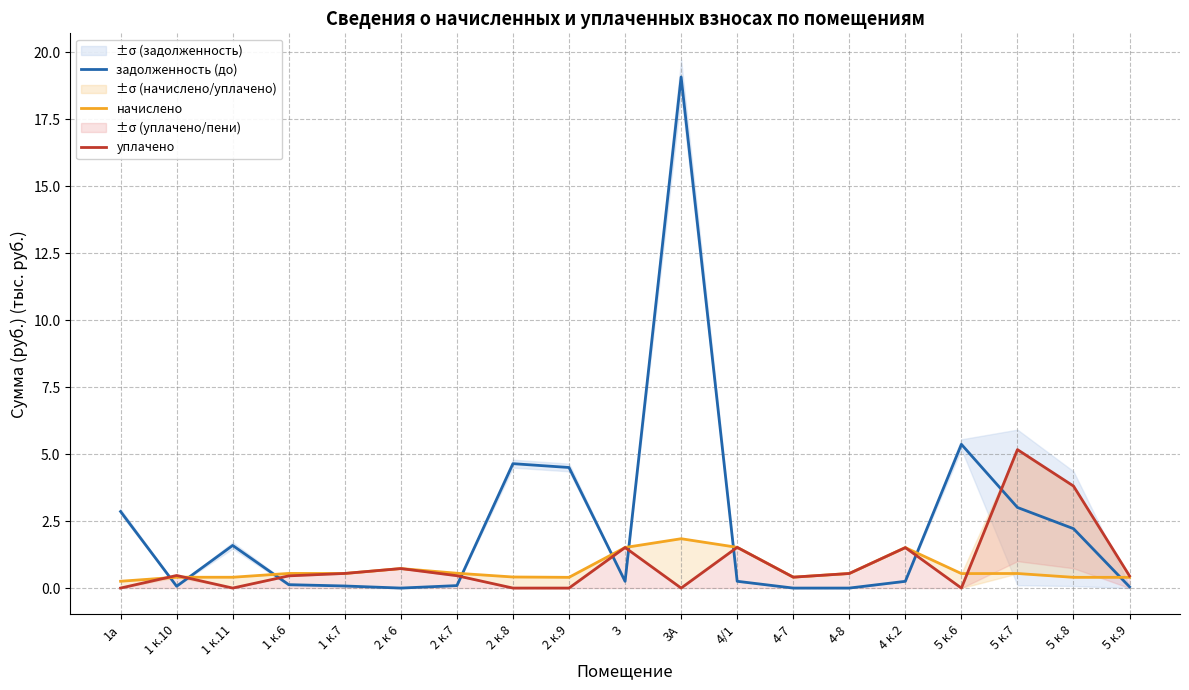

What is the difference between the начислено values at 4-7 and 1а?

0.2